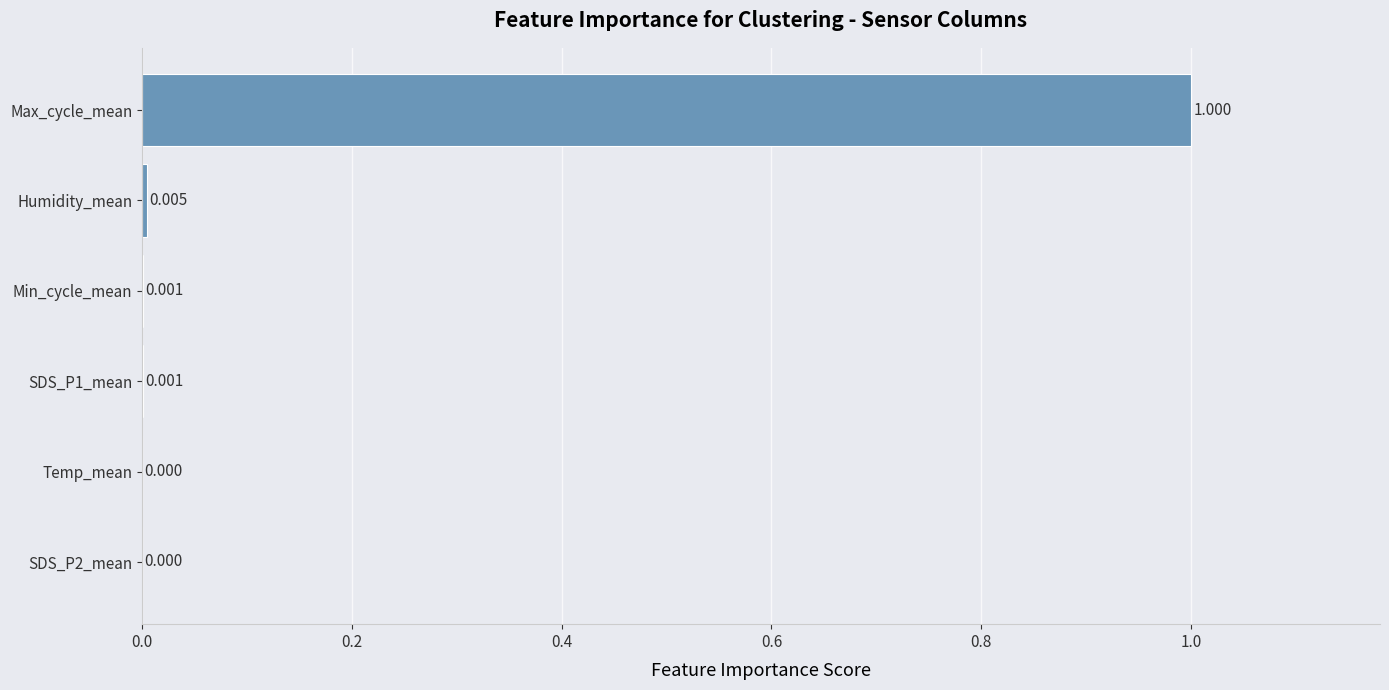

Which label corresponds to the largest value in the chart?

Max_cycle_mean